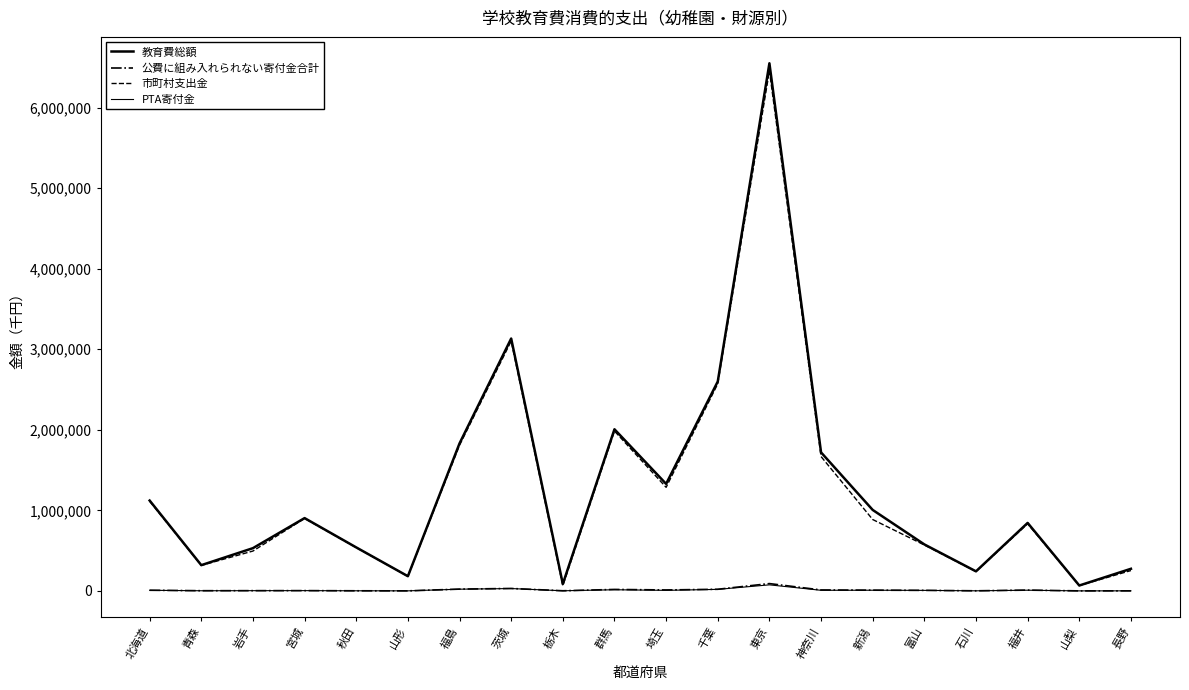

At which category is the sum across all series the highest?

東京